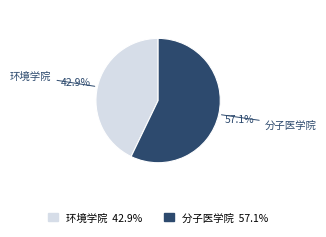

Between 分子医学院 and 环境学院, which is larger?

分子医学院